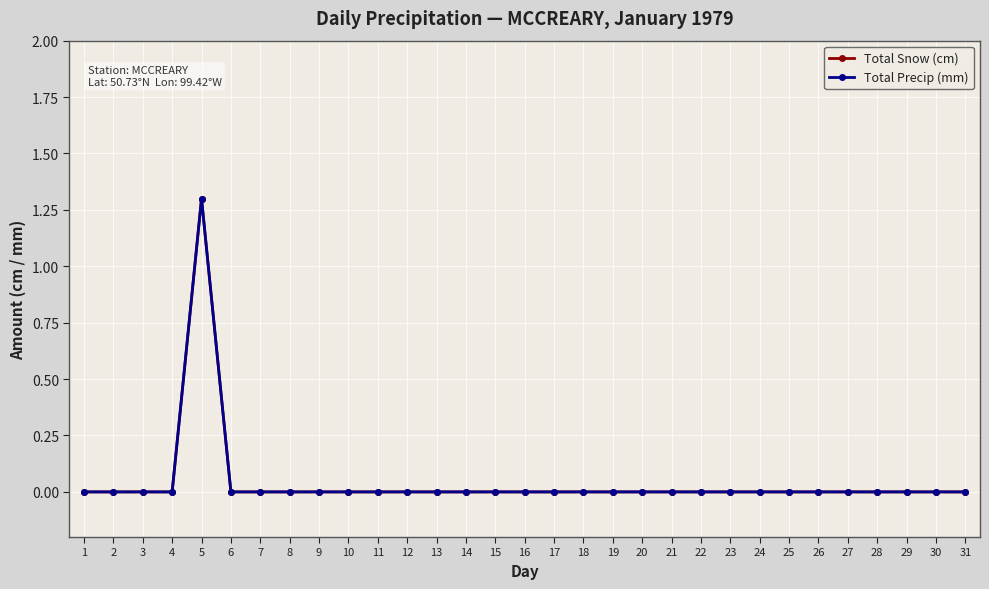

Is this an area chart (filled region under the line)?

No